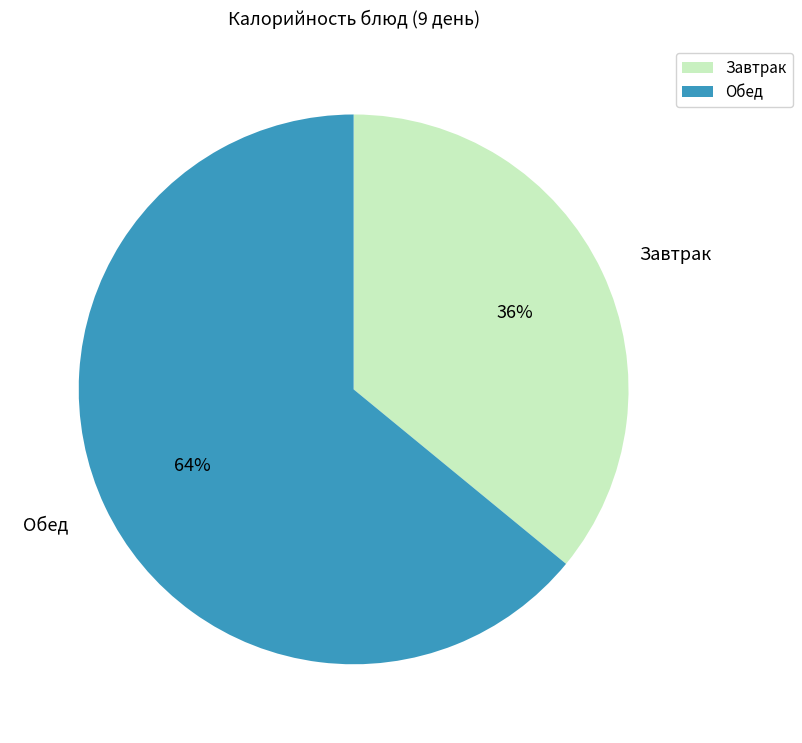

Rank the categories by value from lowest to highest.

Завтрак, Обед